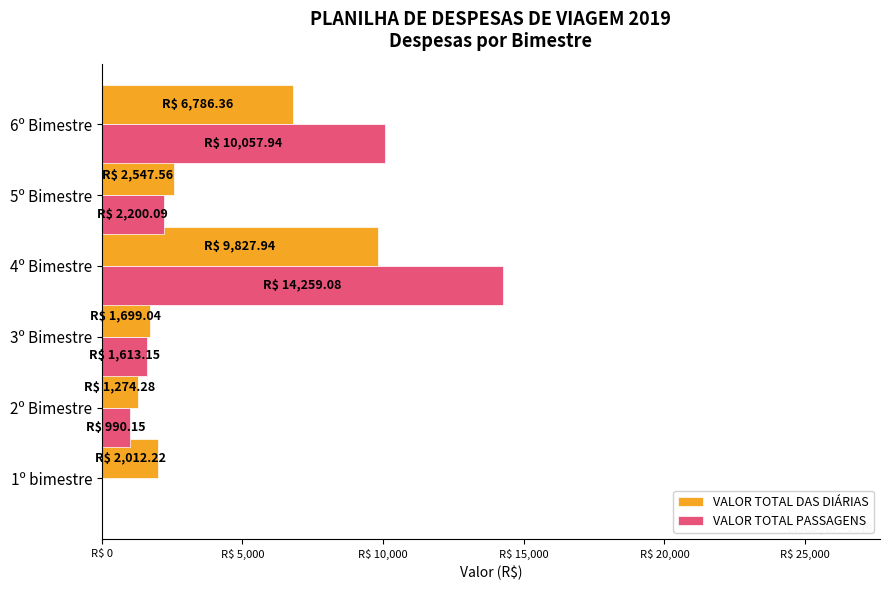

What are all the series names shown in the legend?

VALOR TOTAL DAS DIÁRIAS, VALOR TOTAL PASSAGENS